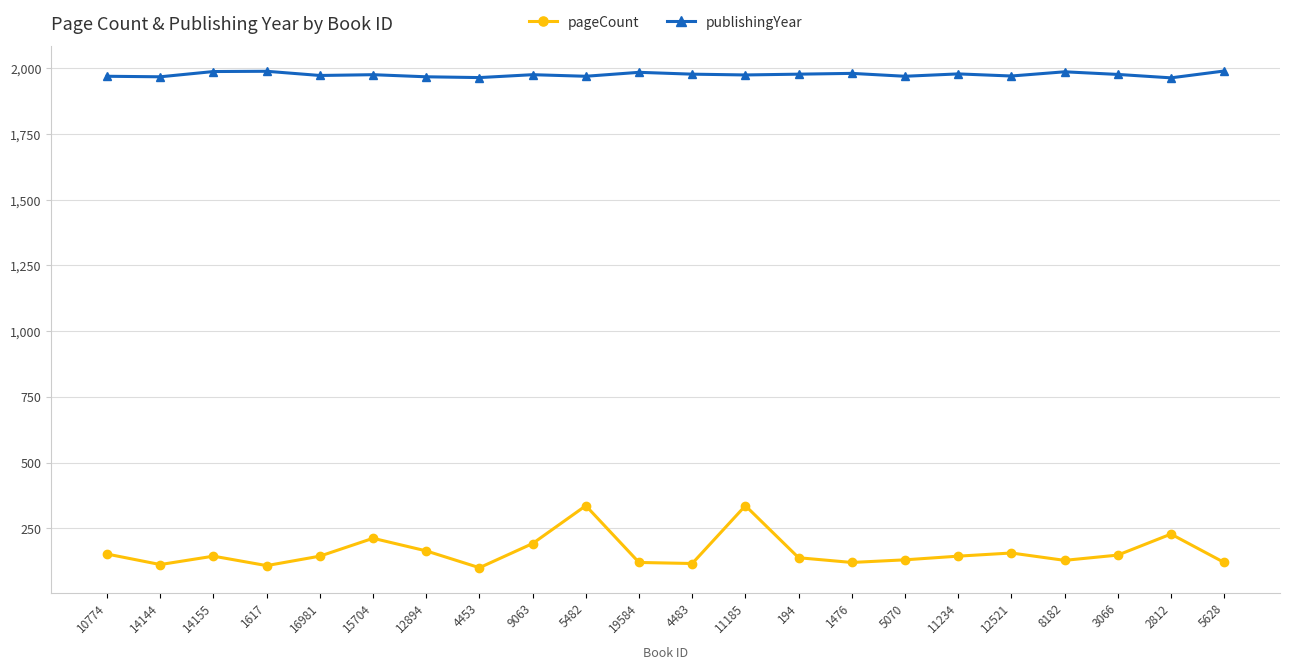

What is the minimum value for pageCount?

100